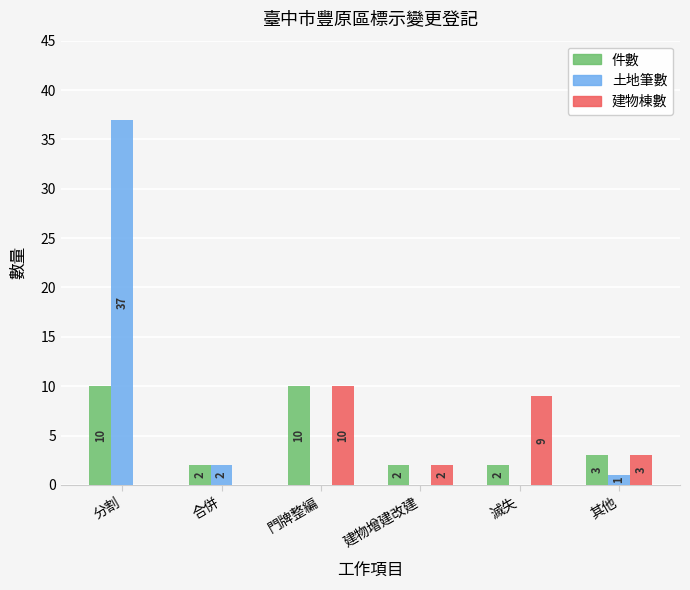

What are all the series names shown in the legend?

件數, 土地筆數, 建物棟數